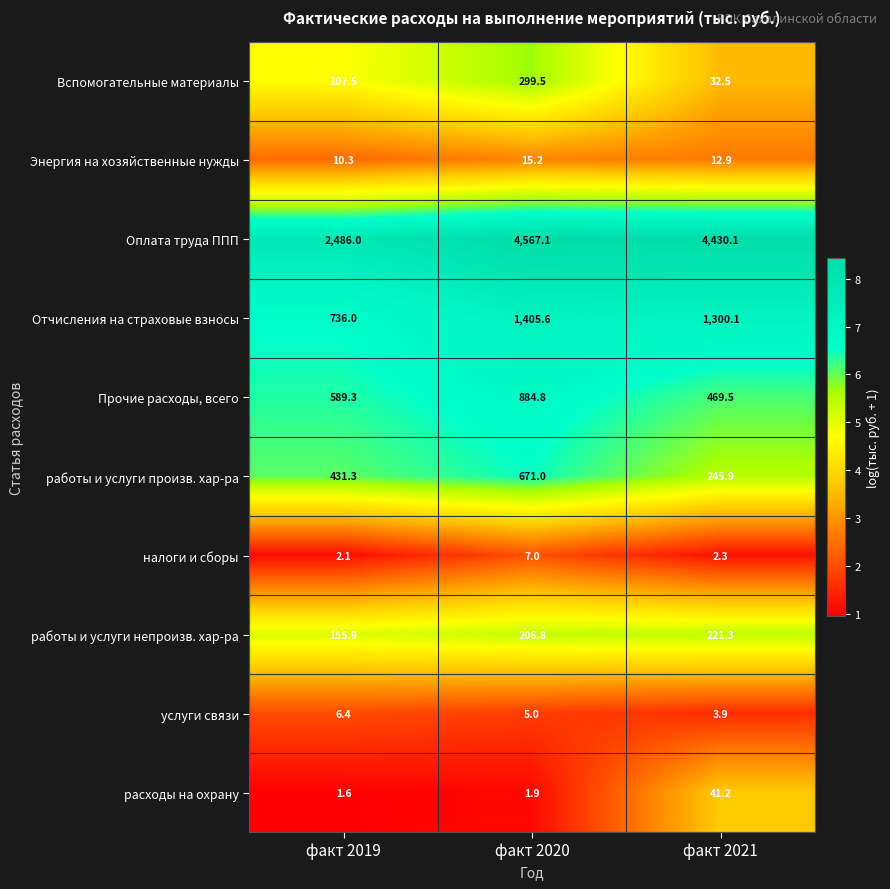

Between факт 2019 and факт 2021, which series saw the biggest shift?

Оплата труда ППП